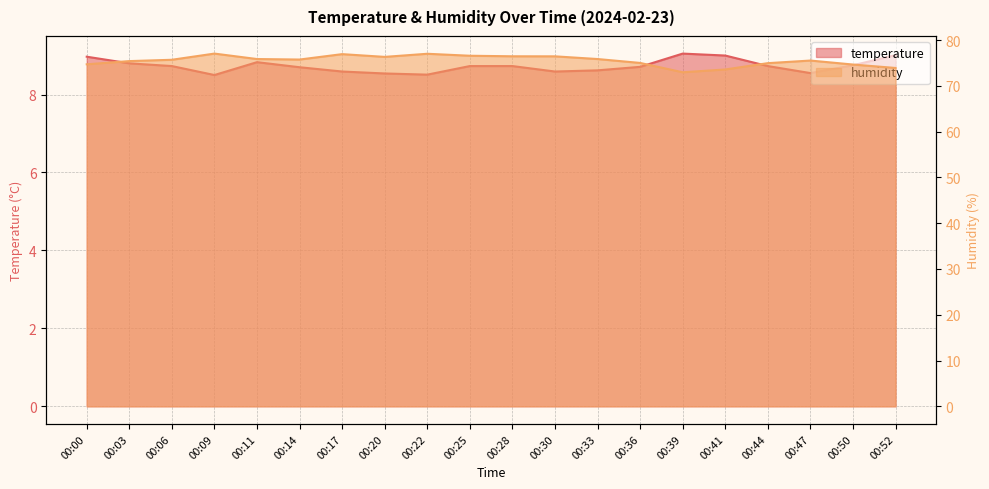

How many distinct data groups are displayed?

2